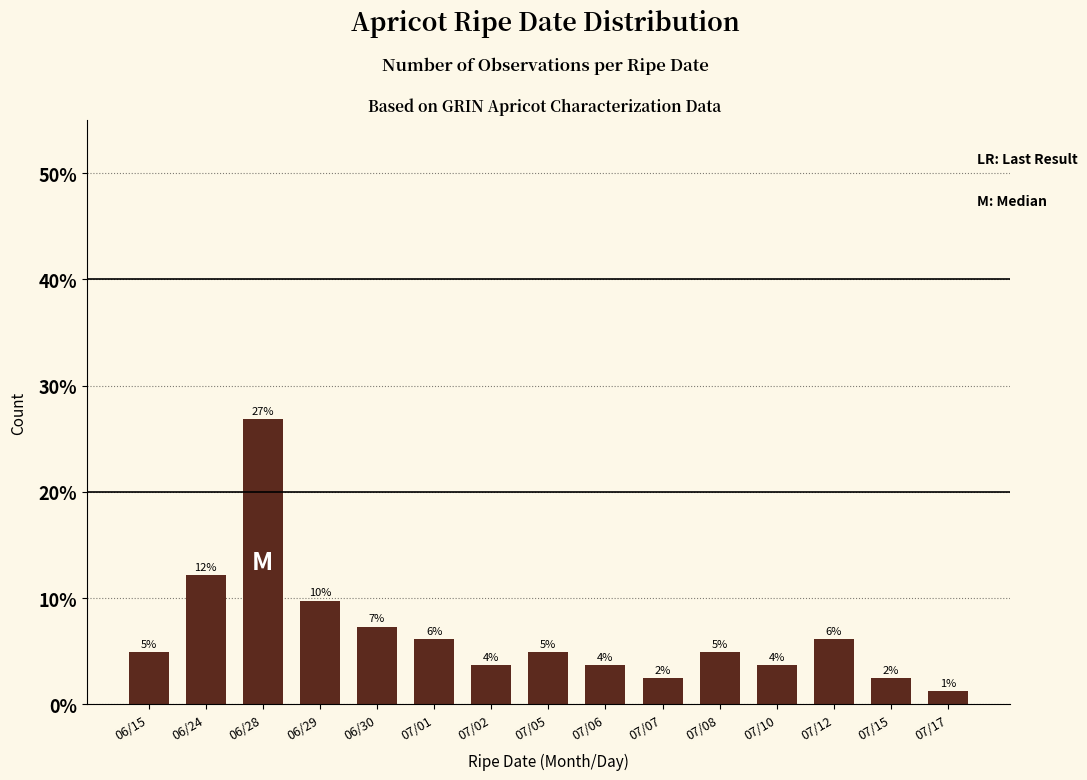

How many bars are there in total?

15